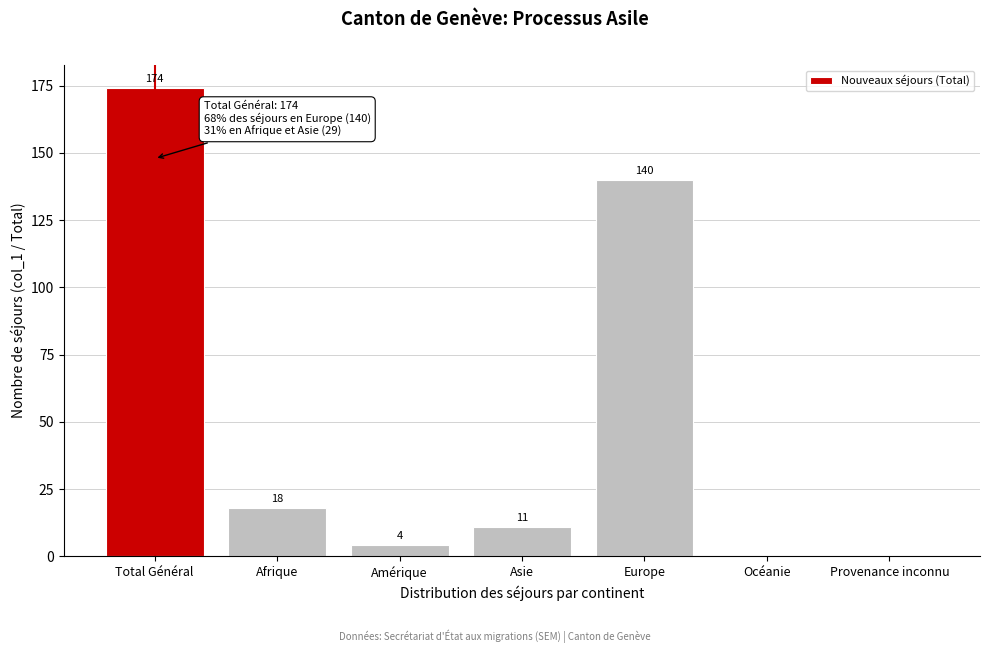

Reading left to right, what are all the values shown in this chart?

Total Général=174	Afrique=18	Amérique=4	Asie=11	Europe=140	Océanie=0	Provenance inconnu=0